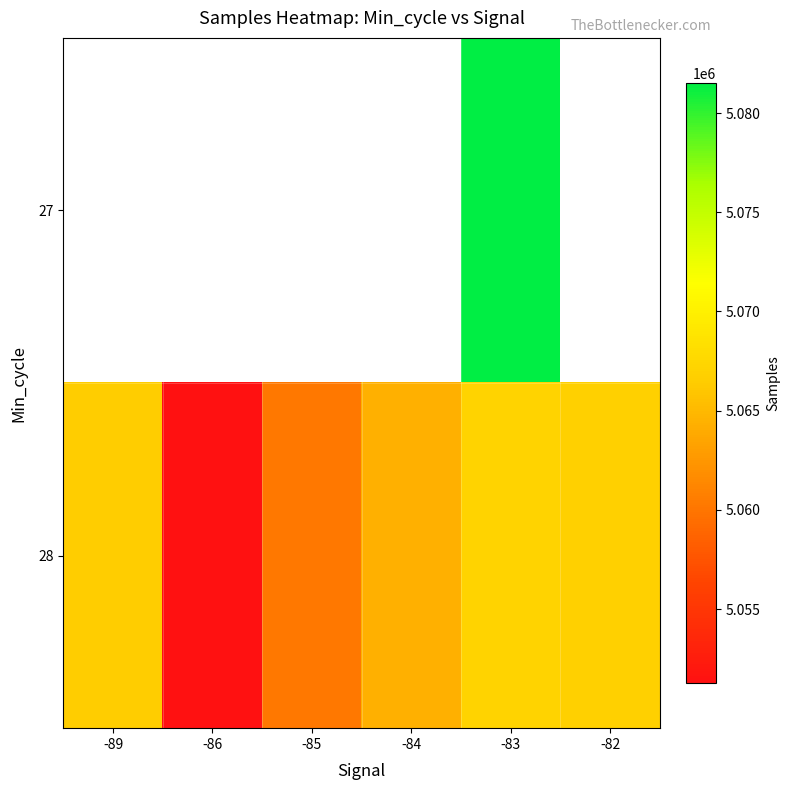

Which series has the largest total across all categories?

28